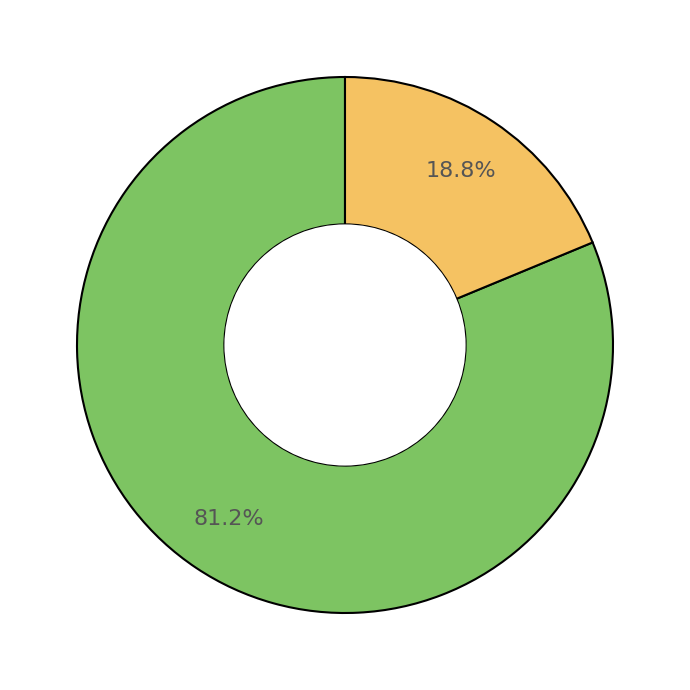

Is there any slice that represents more than half of the pie?

Yes